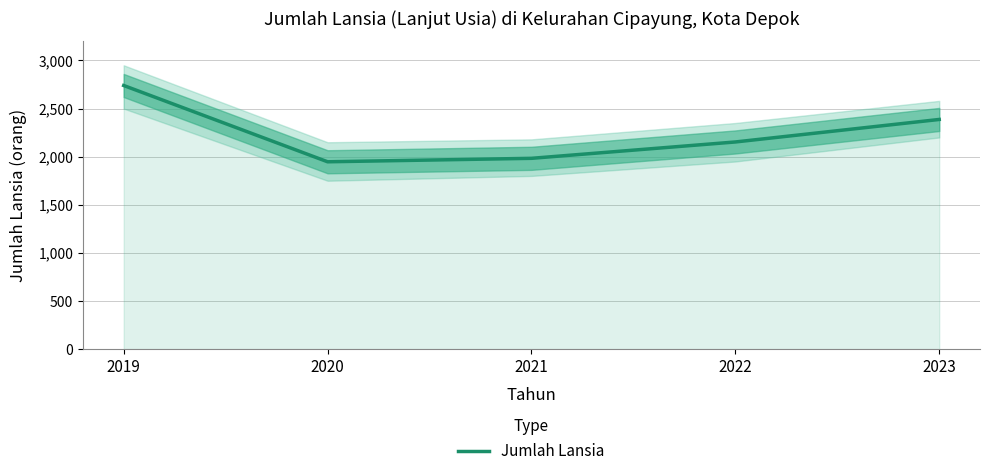

Which has a higher value, 2022 or 2021?

2022